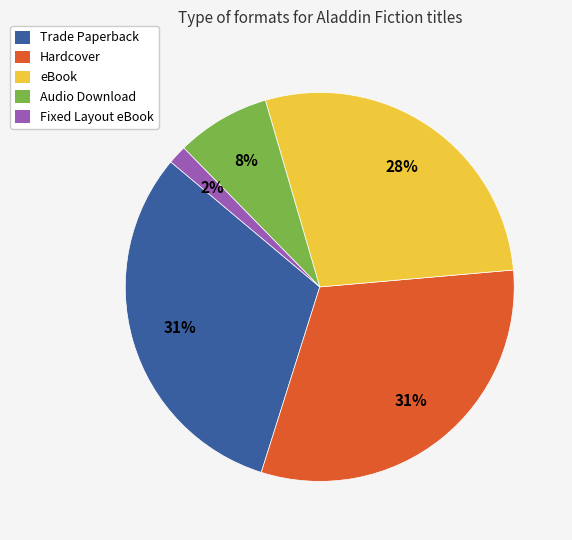

Combined, do Fixed Layout eBook and Trade Paperback account for over 50%?

No